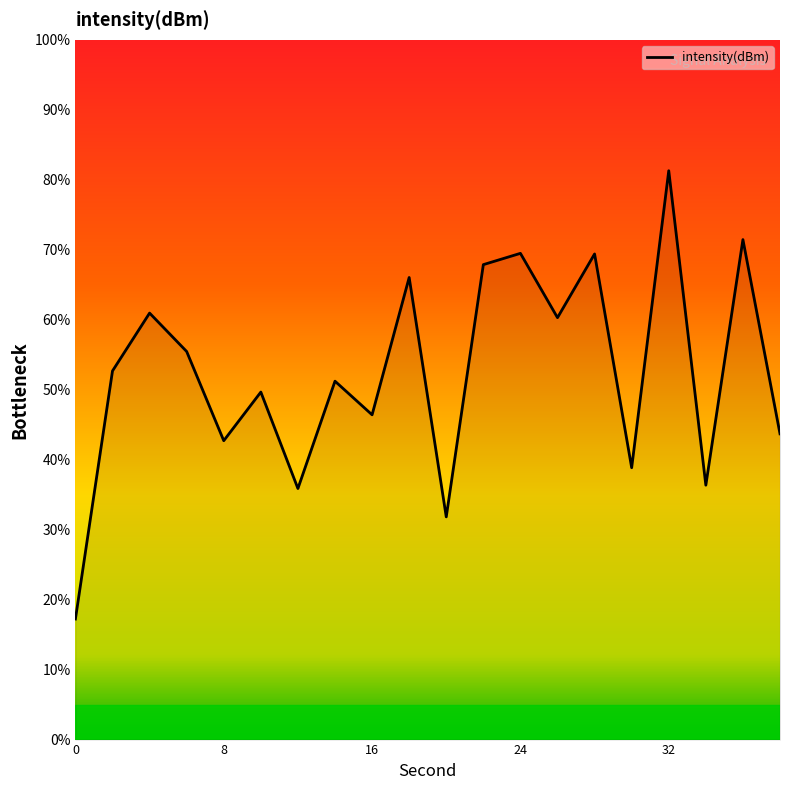

Does the chart have visible grid lines?

No